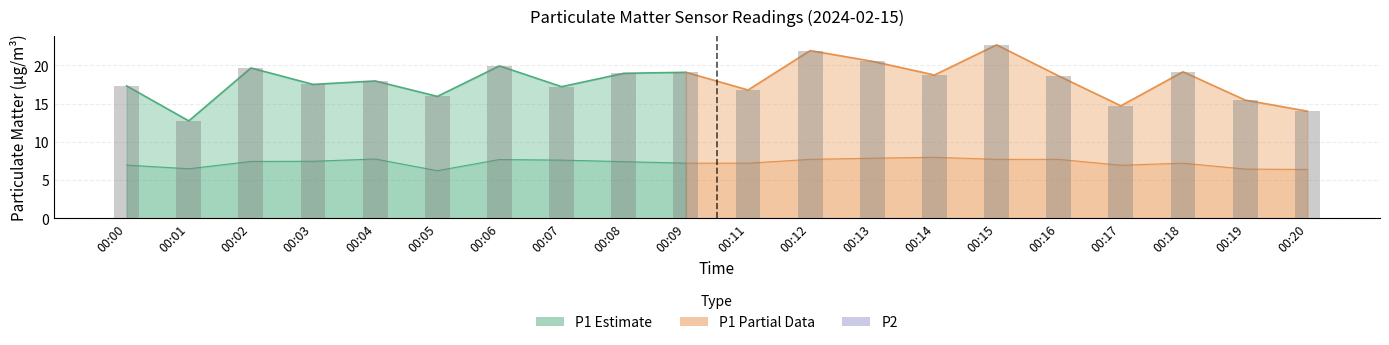

The P1 series shows 25.2 at 00:18. True or false?

False